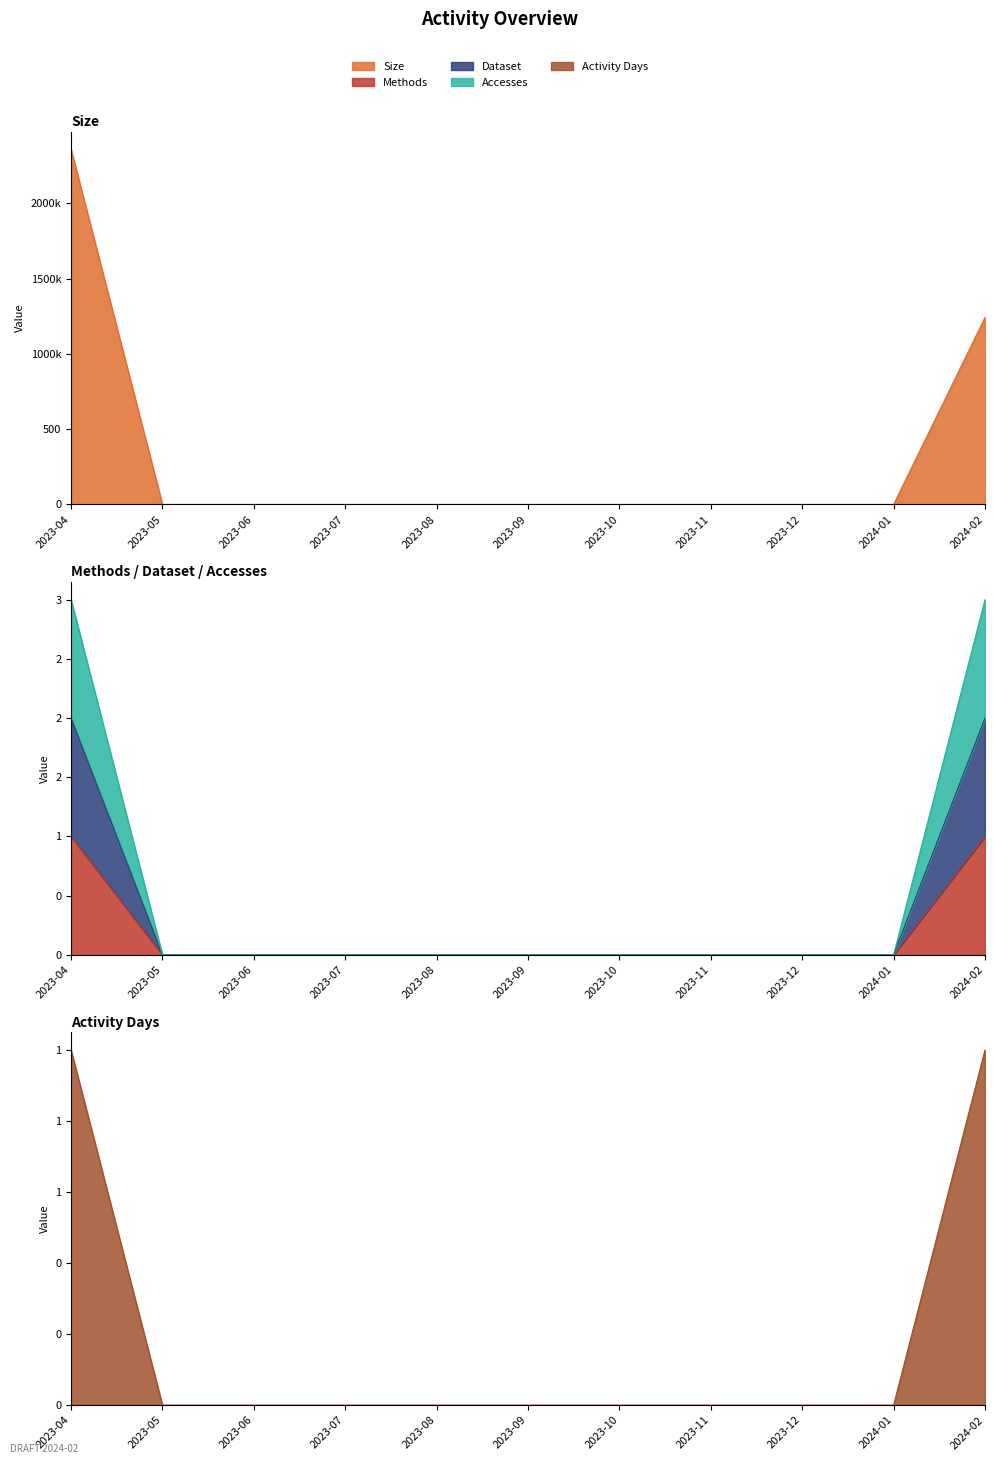

At how many categories does at least one series exceed 802?

2